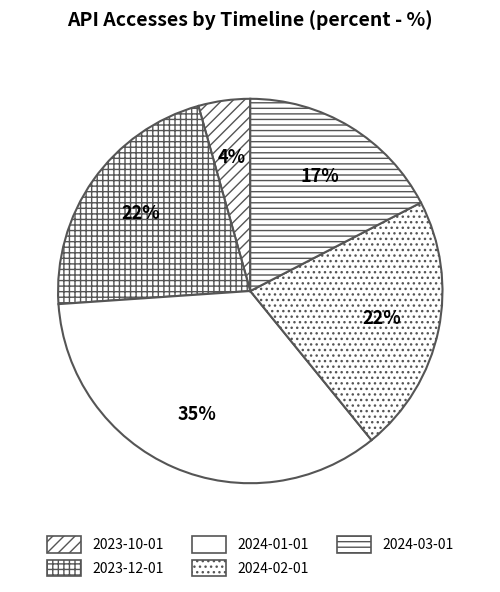

What is the ratio of the value at 2023-12-01 to the value at 2024-01-01?

0.6